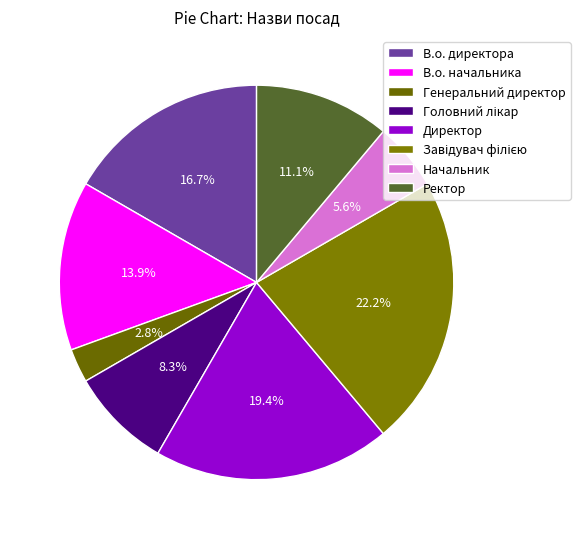

Which category has the smallest portion of the pie?

Генеральний директор